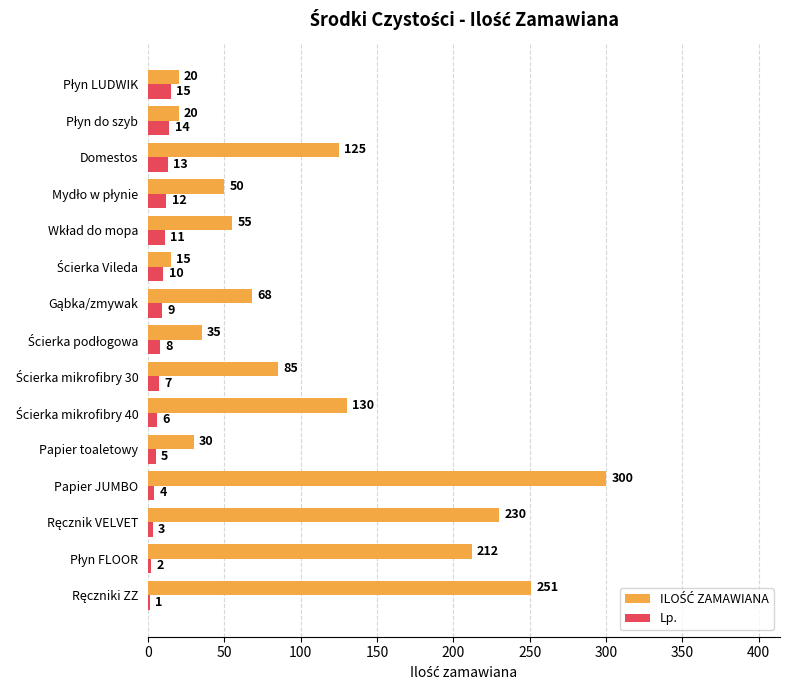

At which category is the sum across all series the highest?

Papier JUMBO